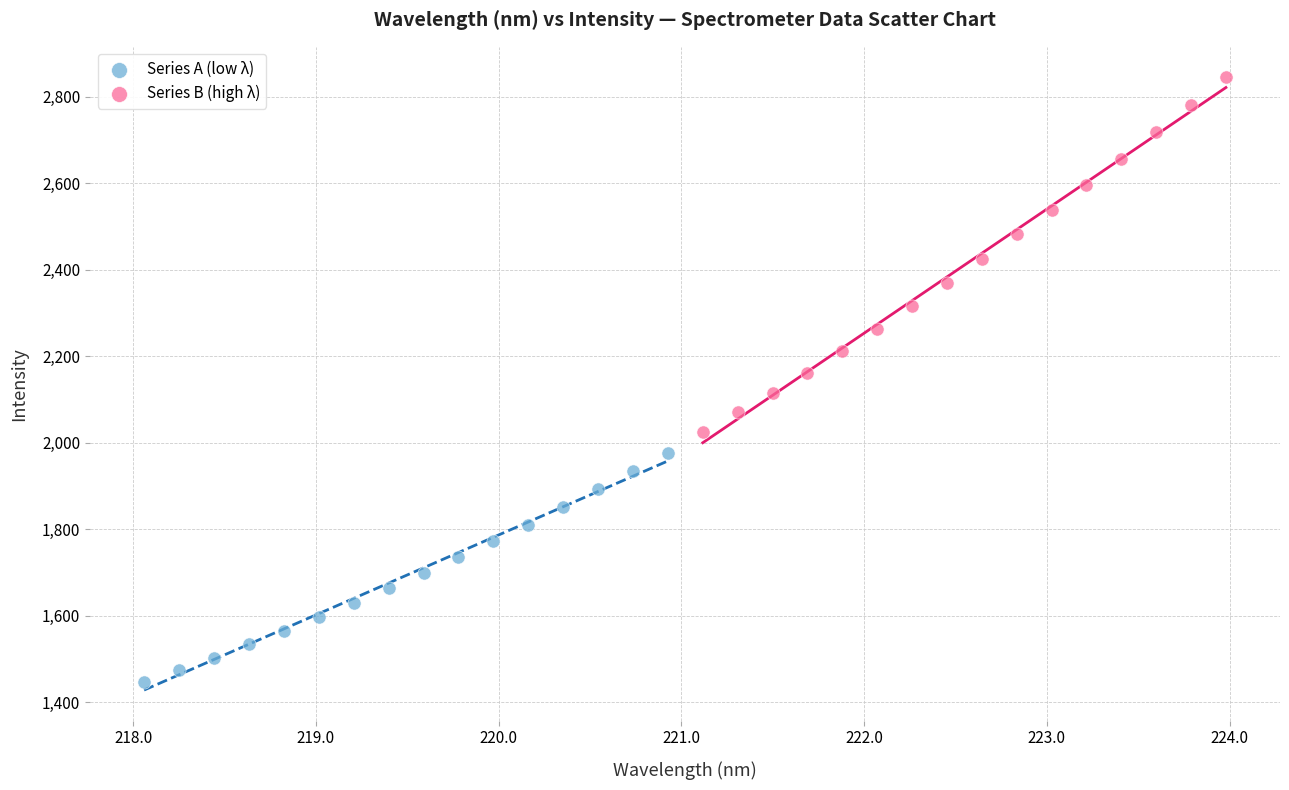

What are all the series names shown in the legend?

Series A (low λ), Series B (high λ)